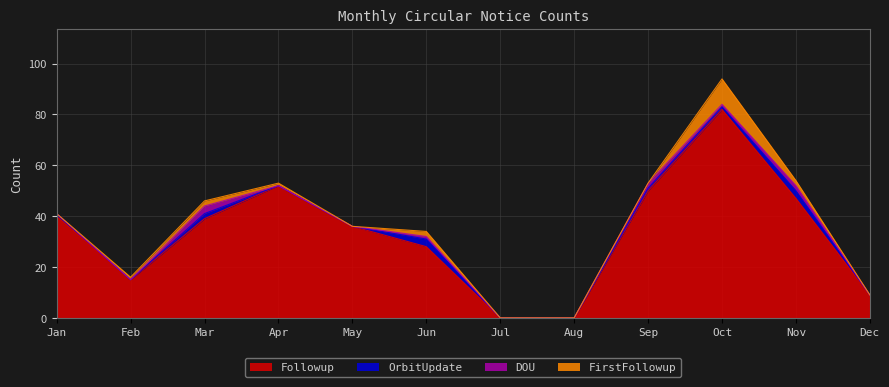

Which series has the largest range (max minus min)?

Followup